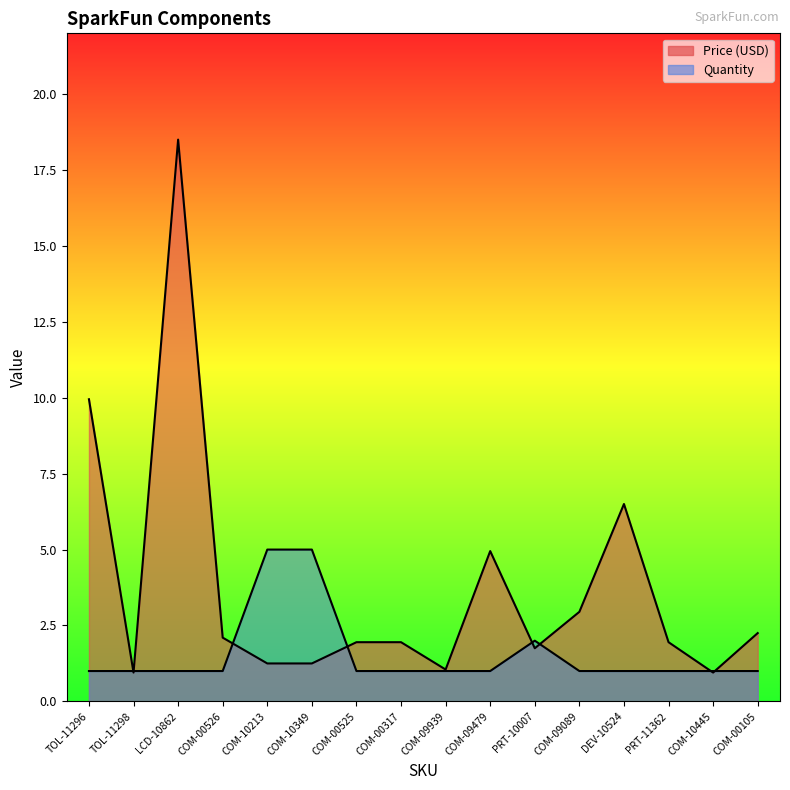

What is the sum of all Quantity values?

25.0